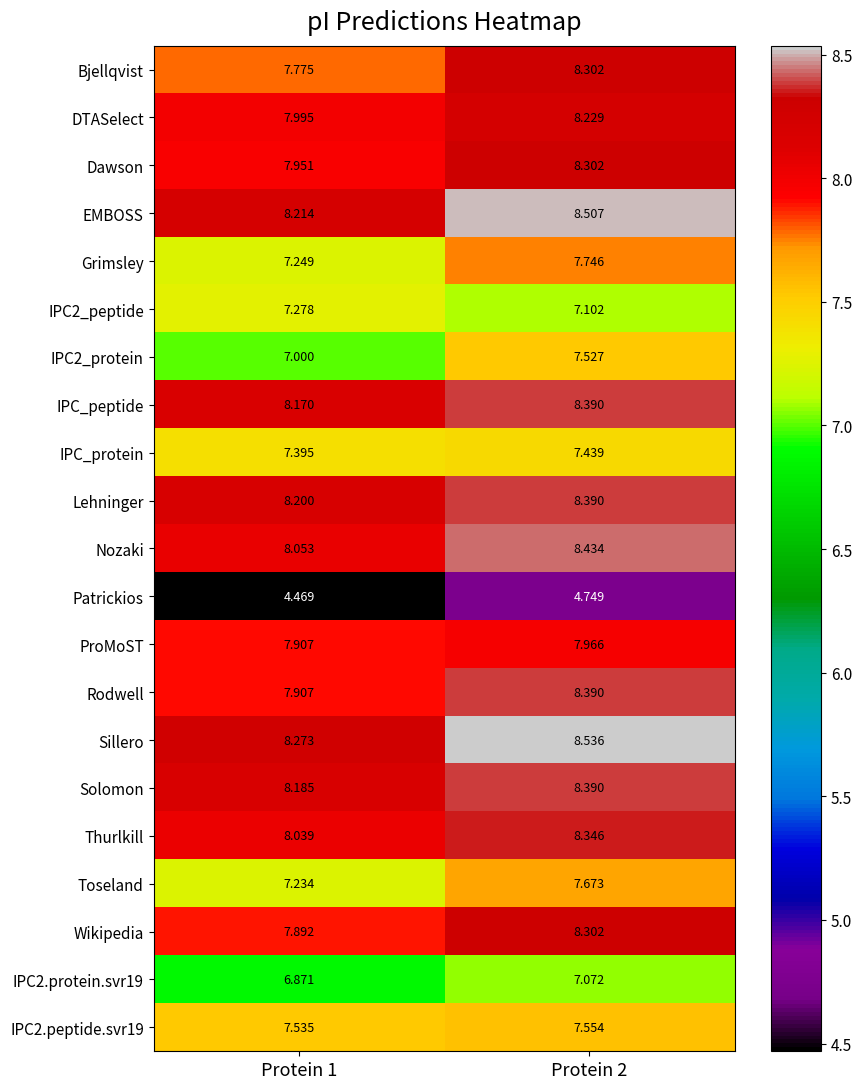

List the series in order of their peak value, lowest first.

Patrickios, IPC2.protein.svr19, IPC2_peptide, IPC_protein, IPC2_protein, IPC2.peptide.svr19, Toseland, Grimsley, ProMoST, DTASelect, Bjellqvist, Dawson, Wikipedia, Thurlkill, IPC_peptide, Lehninger, Rodwell, Solomon, Nozaki, EMBOSS, Sillero